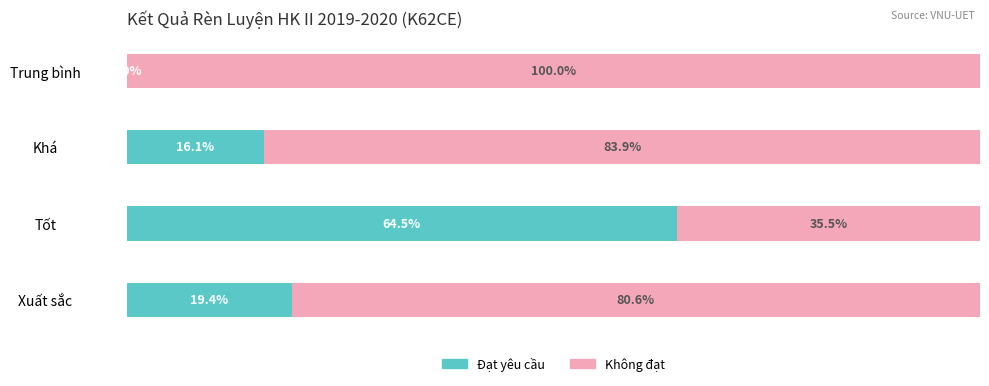

At which label is Đạt yêu cầu closest to 32?

Xuất sắc